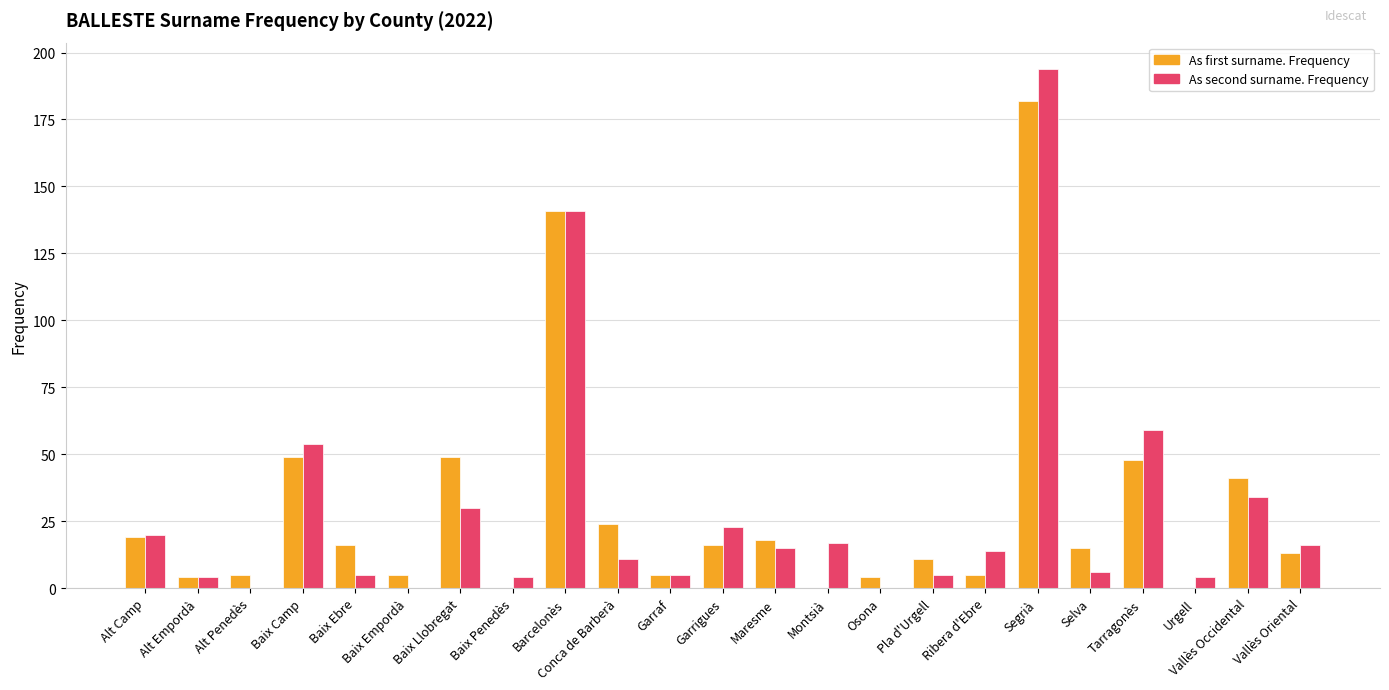

Between Baix Empordà and Montsià, which series saw the biggest shift?

As second surname. Frequency